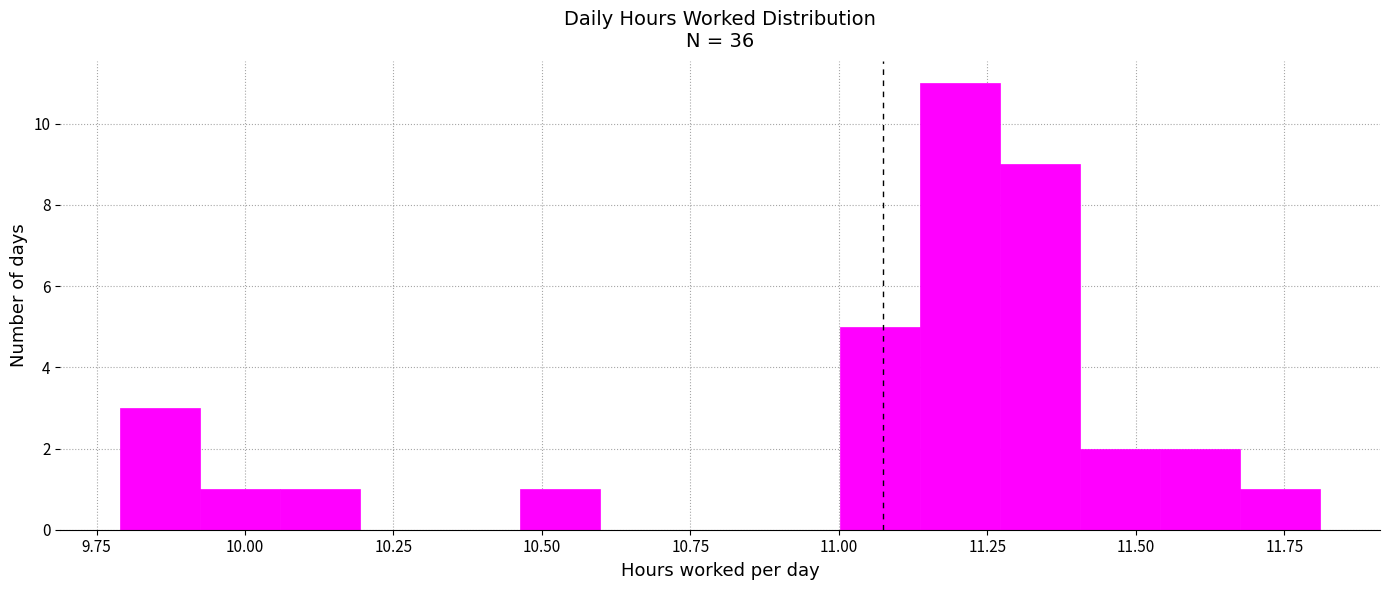

Read against the x-axis, roughly where is the centre of the tallest bar?

11.20